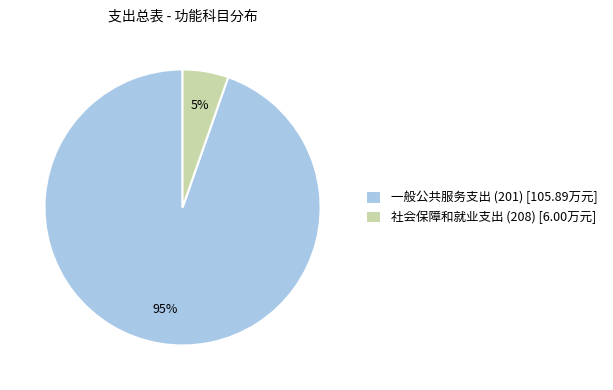

Is it true that 社会保障和就业支出 (208) is 5% of the pie?

True